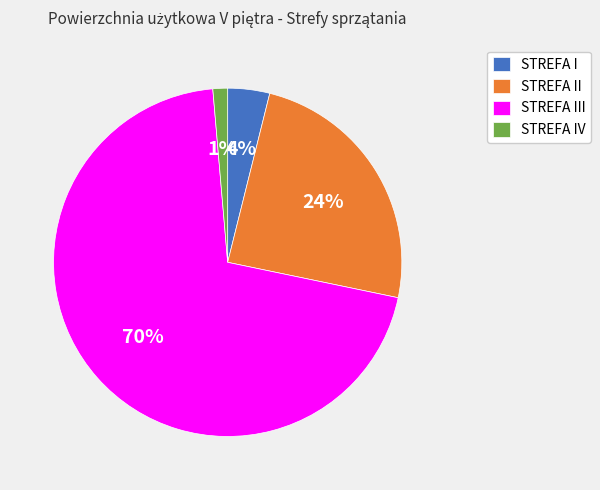

To the nearest percent, what is the combined percentage of STREFA IV and STREFA I?

5%